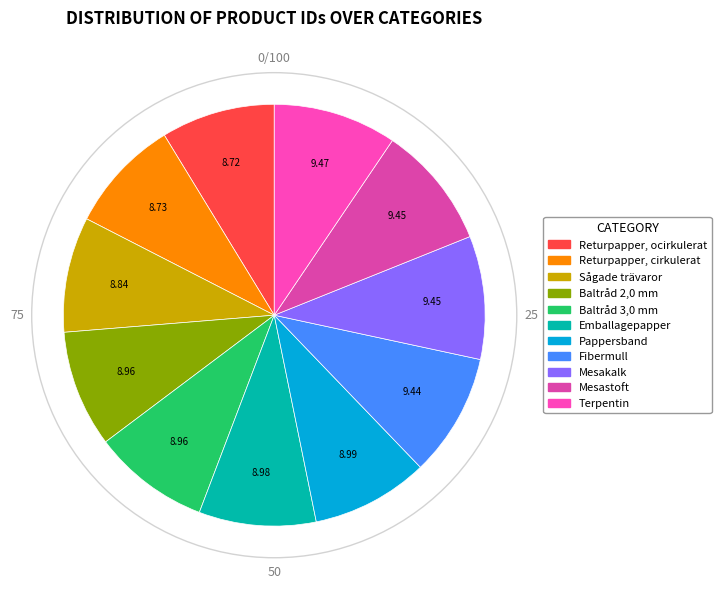

How many segments does this pie chart have?

11